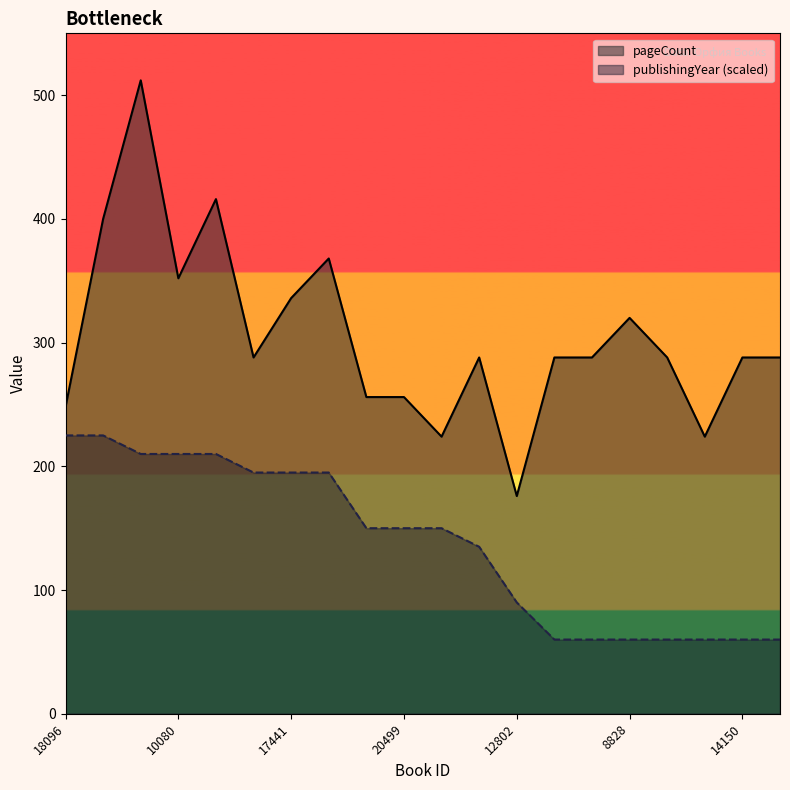

What is the greatest value displayed?

512